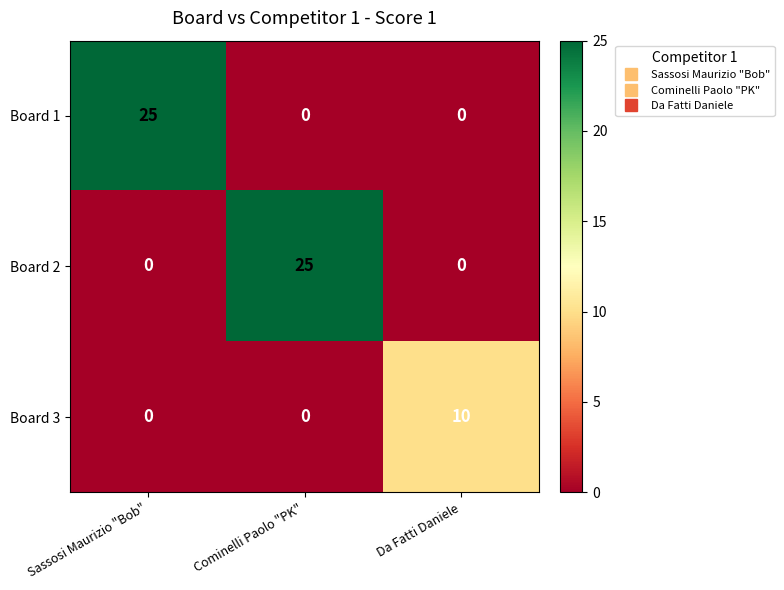

What is the total value across all series at Sassosi Maurizio "Bob"?

25